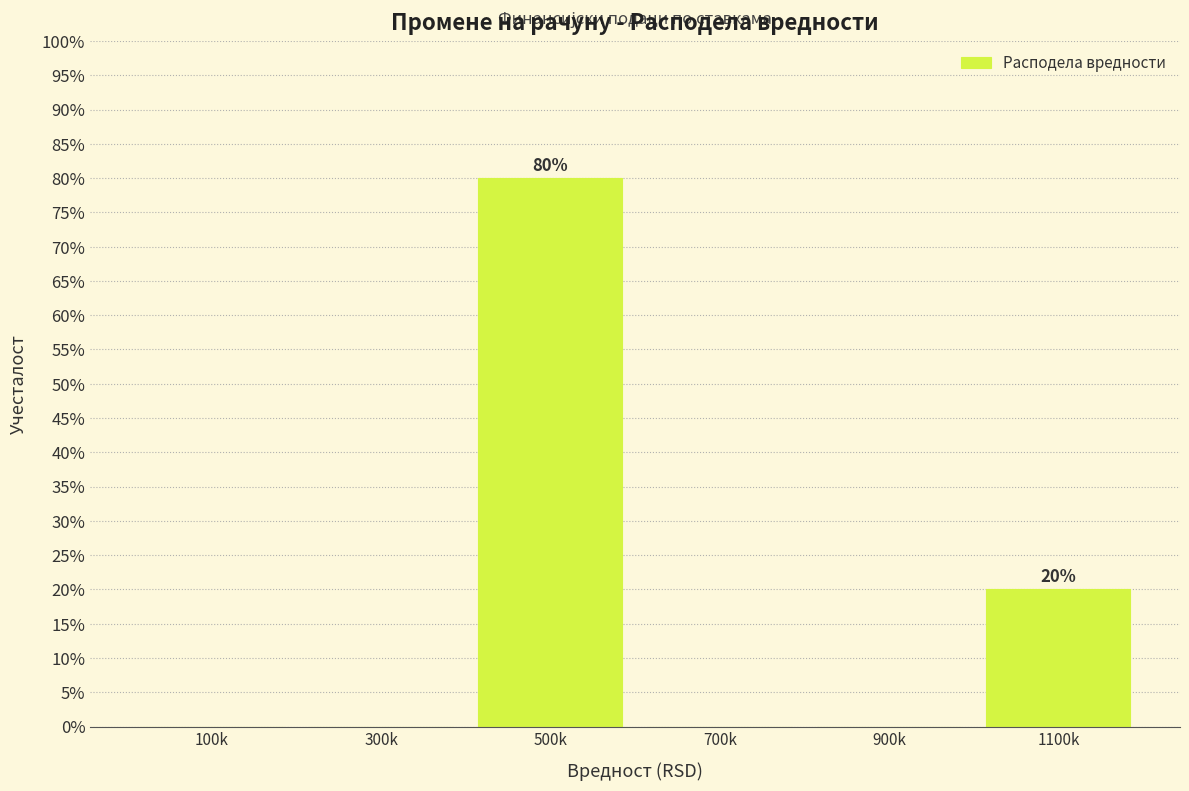

Reading left to right, transcribe all the data shown in this chart.

100k=0	300k=0	500k=80	700k=0	900k=0	1100k=20